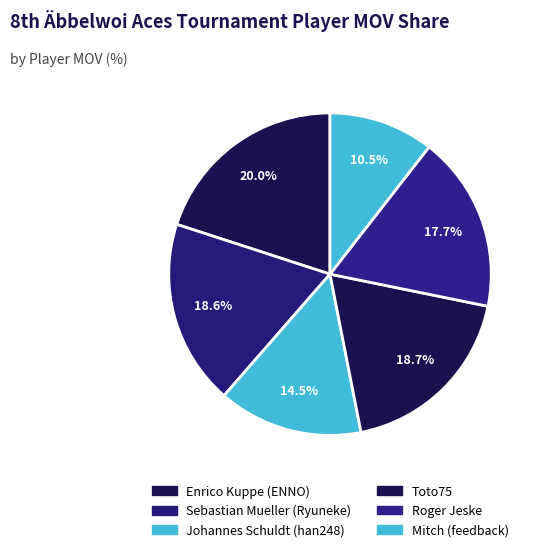

How many slices are in this pie chart?

6